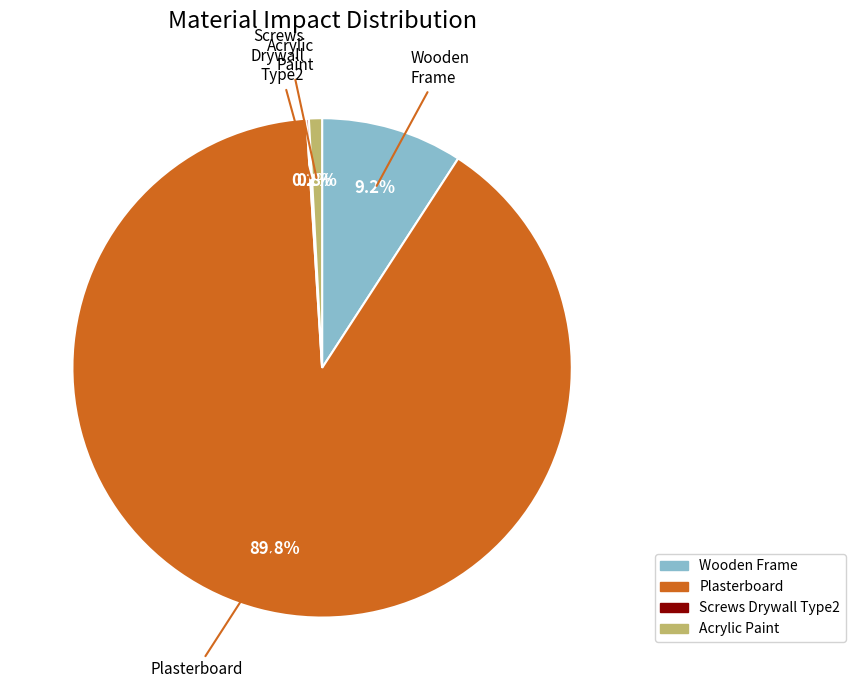

How many slices are in this pie chart?

4